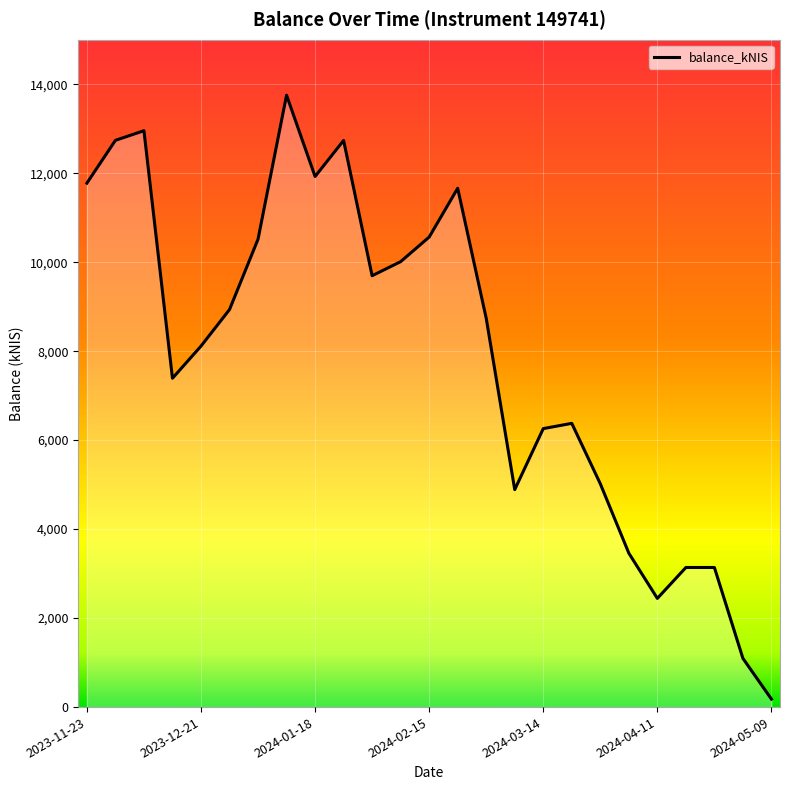

How many lines are shown in the chart?

1